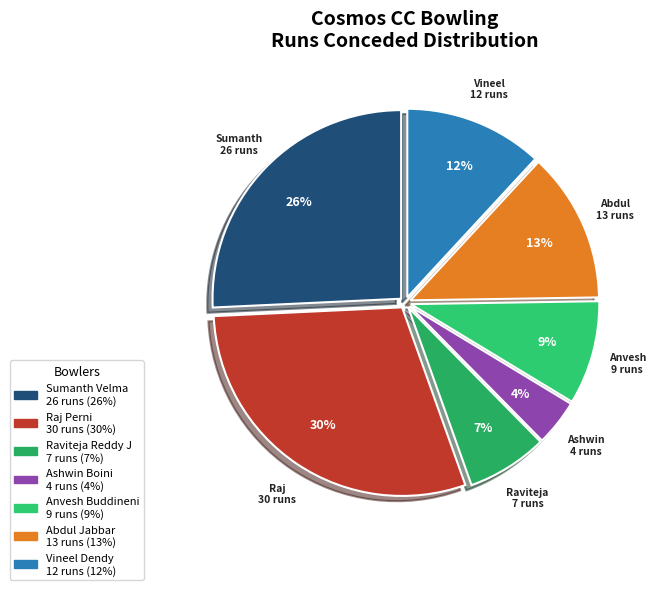

To the nearest percent, what is the difference between the largest and smallest slice percentages?

26%